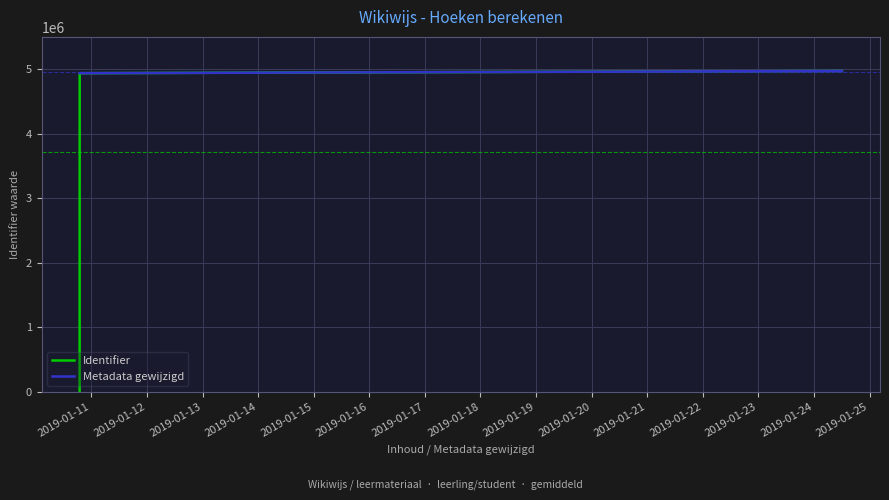

Which series has the largest total across all categories?

Metadata gewijzigd